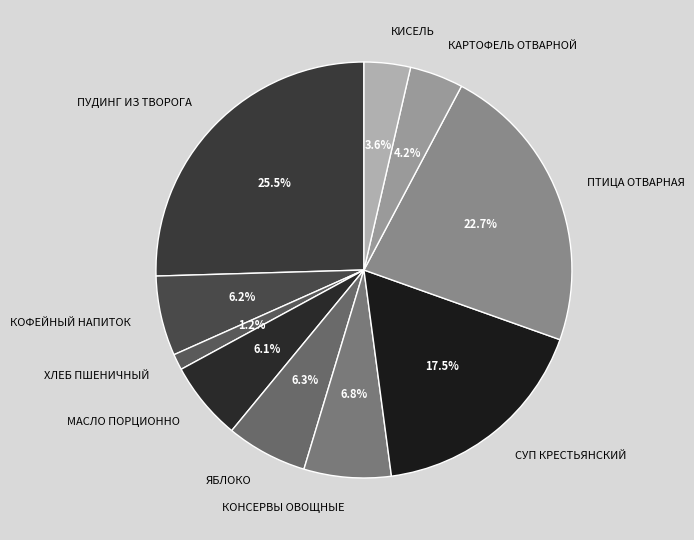

Does ХЛЕБ ПШЕНИЧНЫЙ represent more than half of the total?

No